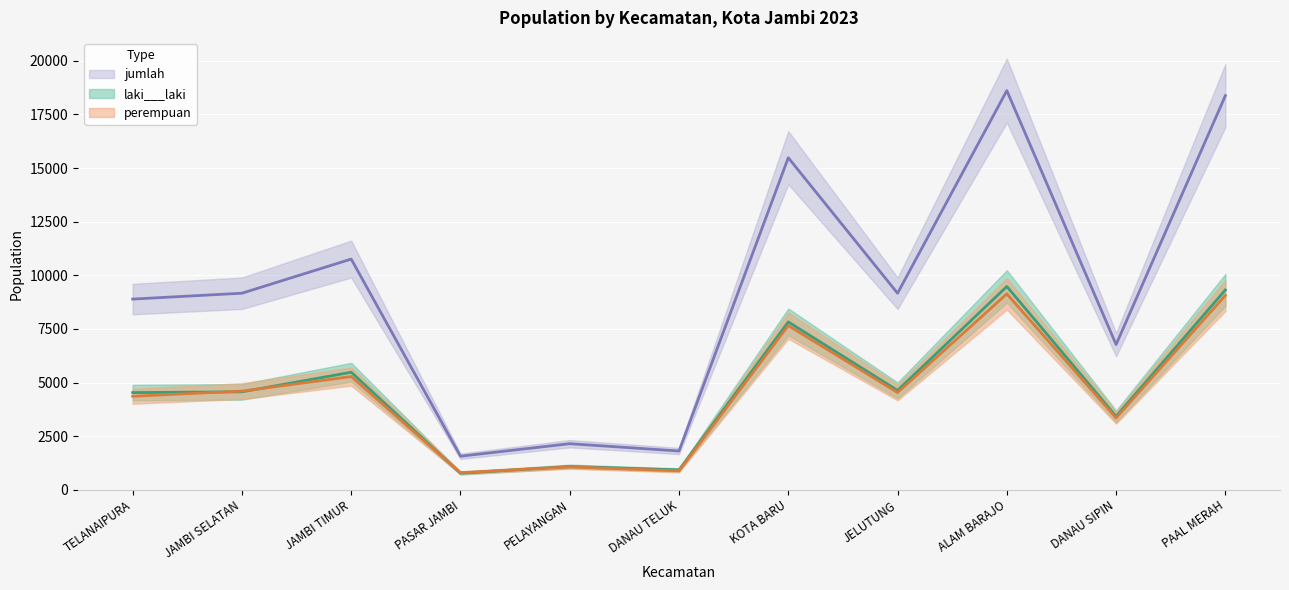

How many lines are shown in the chart?

3